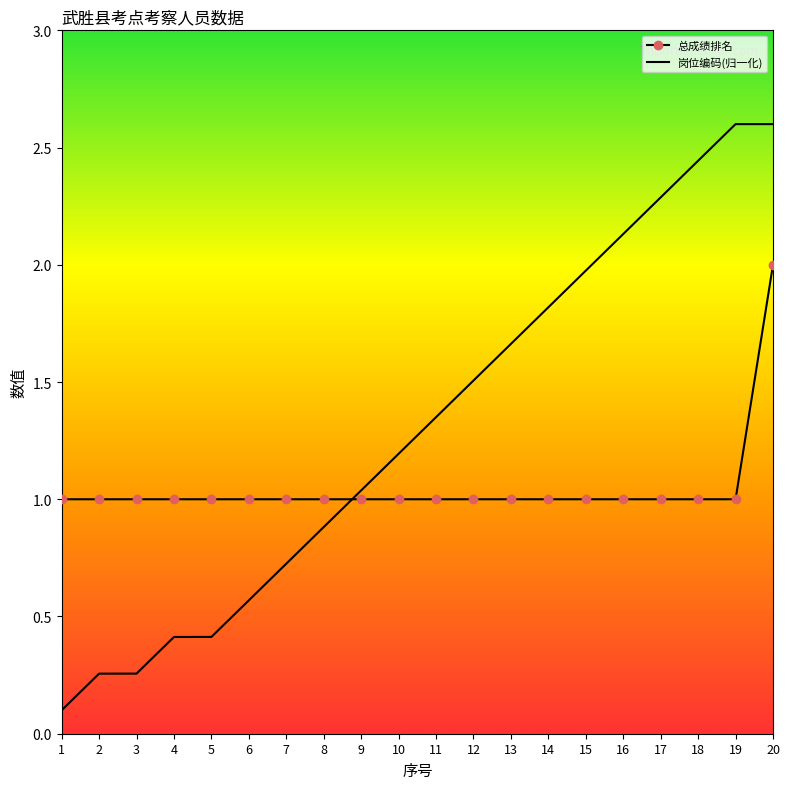

True or false: 总成绩排名 and 岗位编码(归一化) intersect in this chart.

True